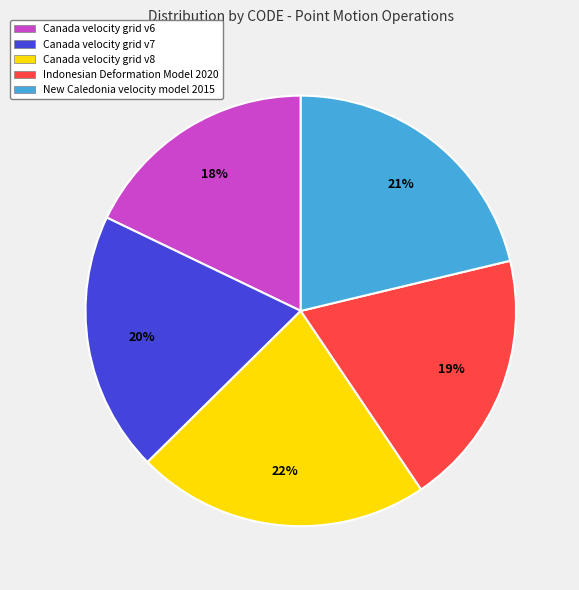

The Canada velocity grid v7 slice represents 9% of the pie. True or false?

False